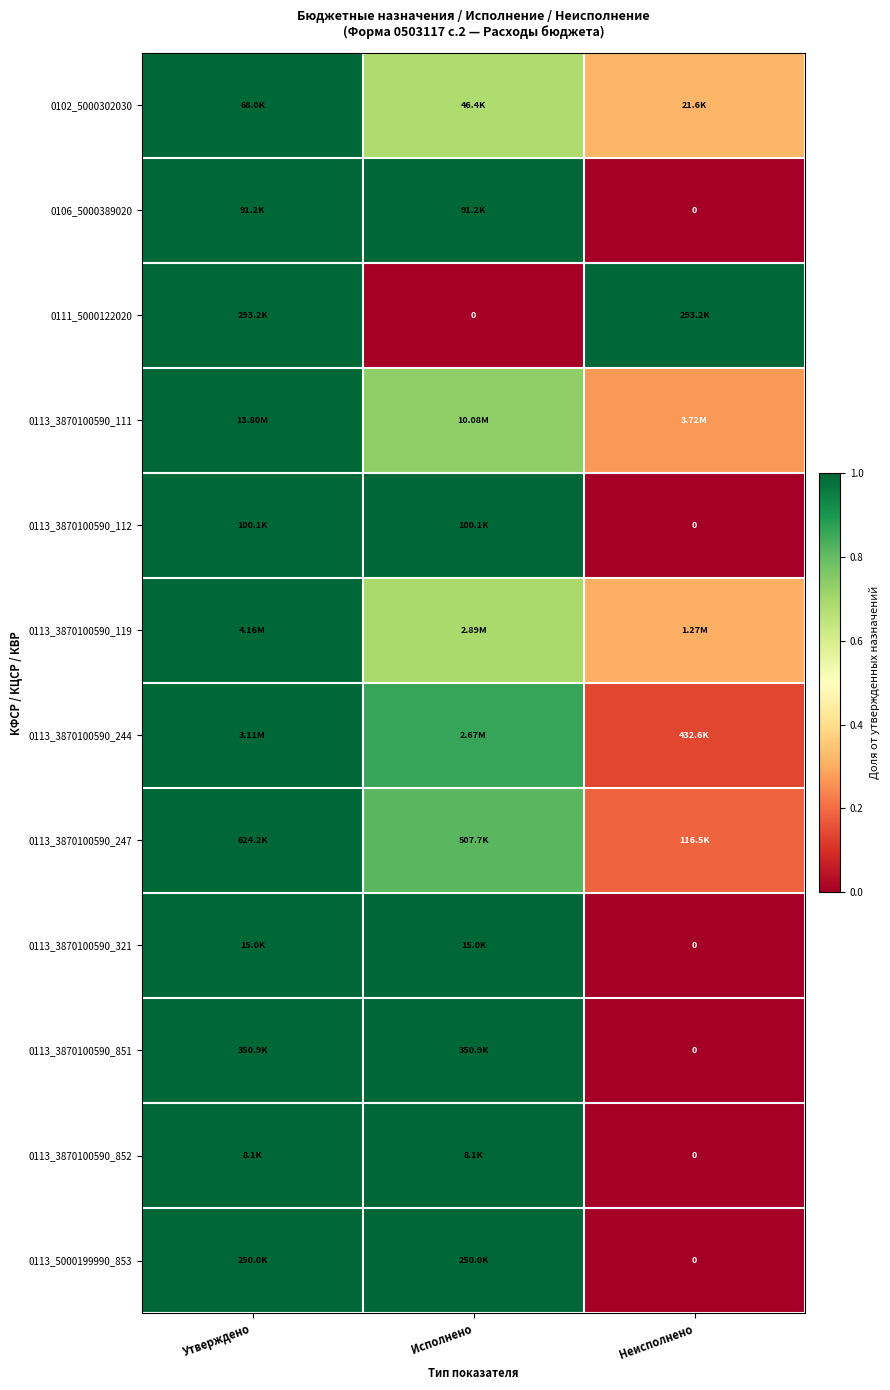

True or false: 0113_5000199990_853 has a value of 0.0 at Неисполнено.

True